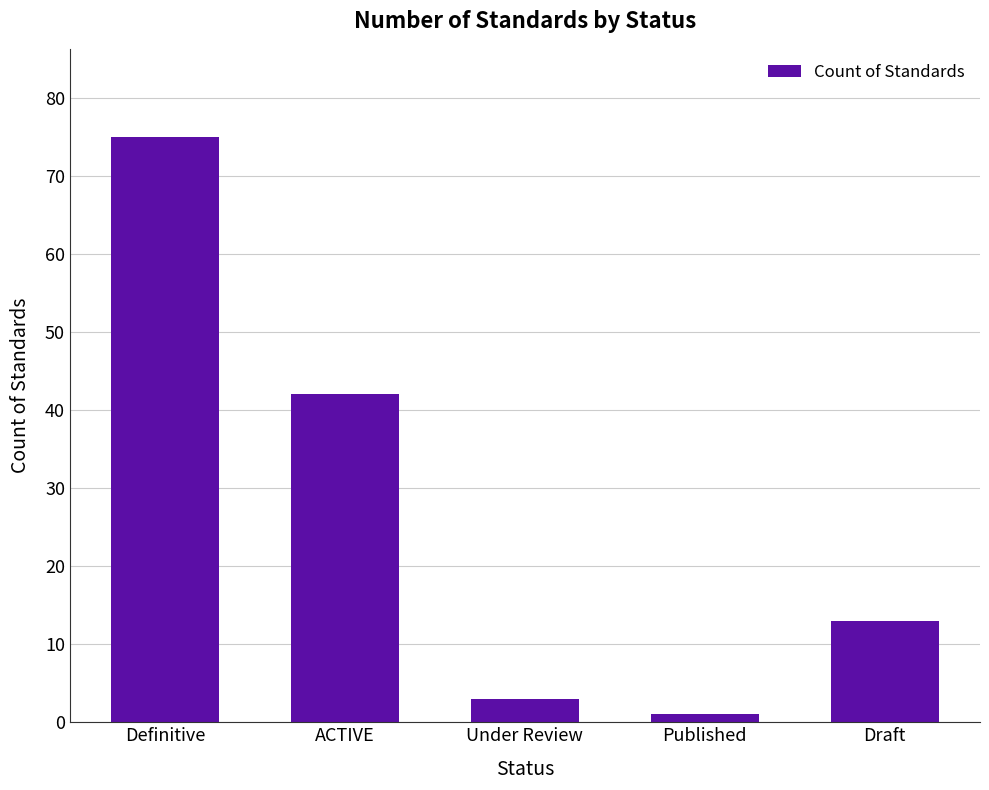

List the labels in order of value, smallest first.

Published, Under Review, Draft, ACTIVE, Definitive